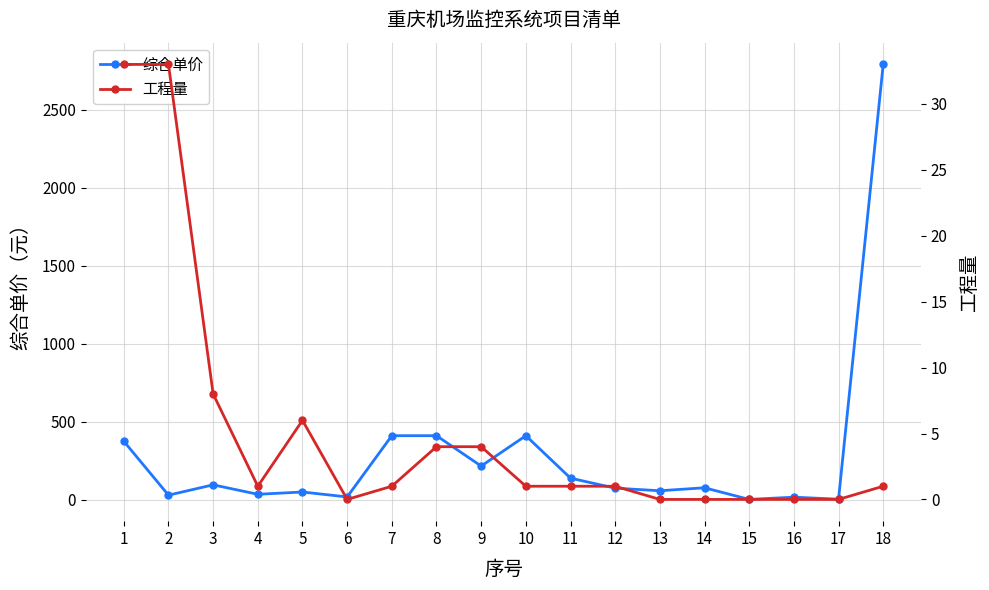

What is the approximate value of 综合单价 at 12?

75.3